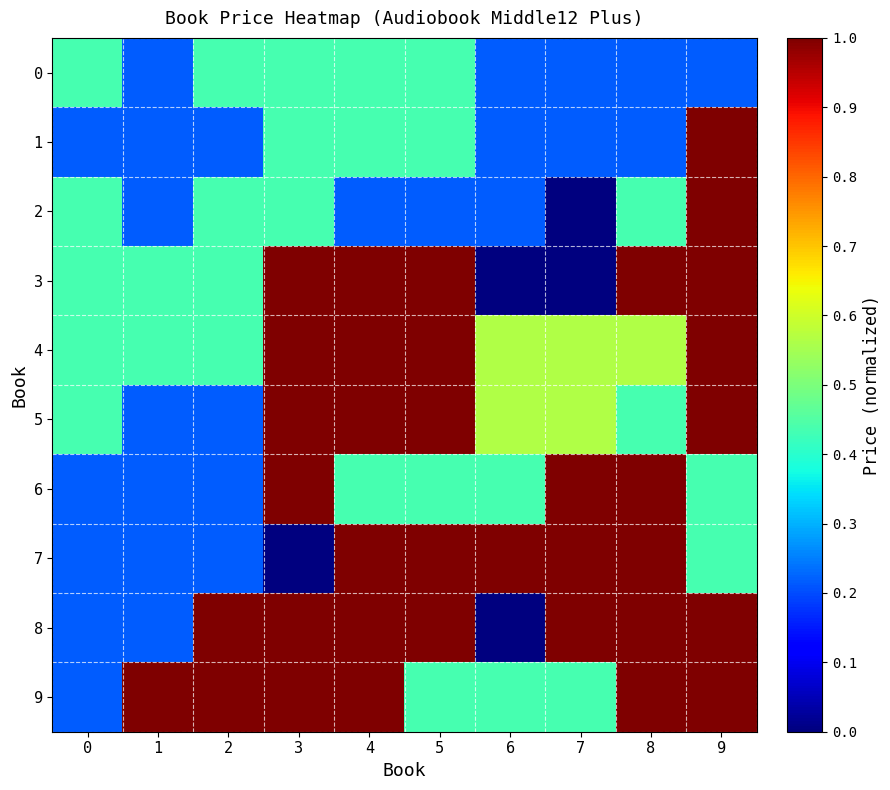

At which category does the chart reach its peak across all series?

9